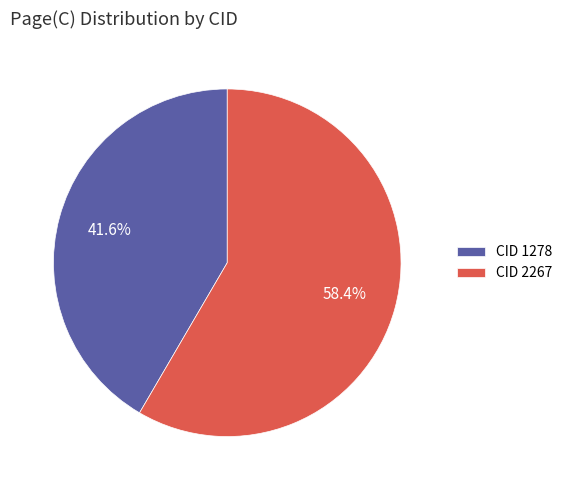

What is the smallest slice in the pie chart?

CID 1278